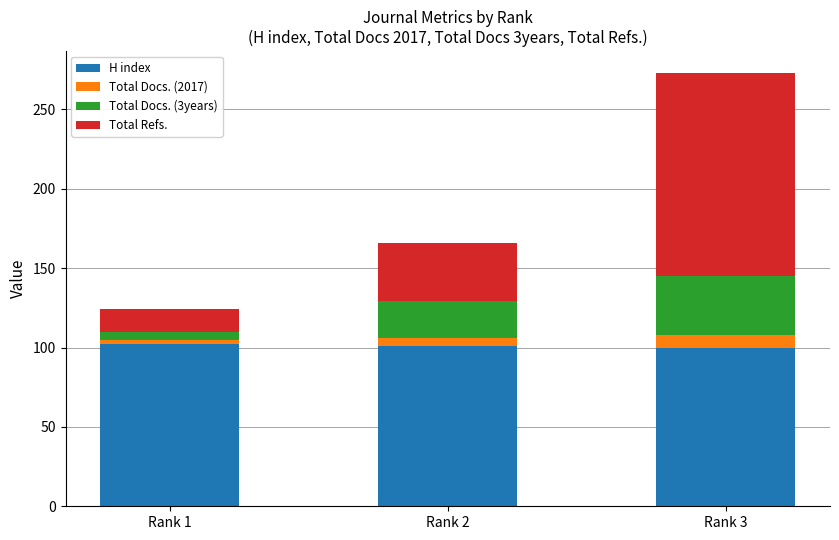

What is the minimum value for H index?

100